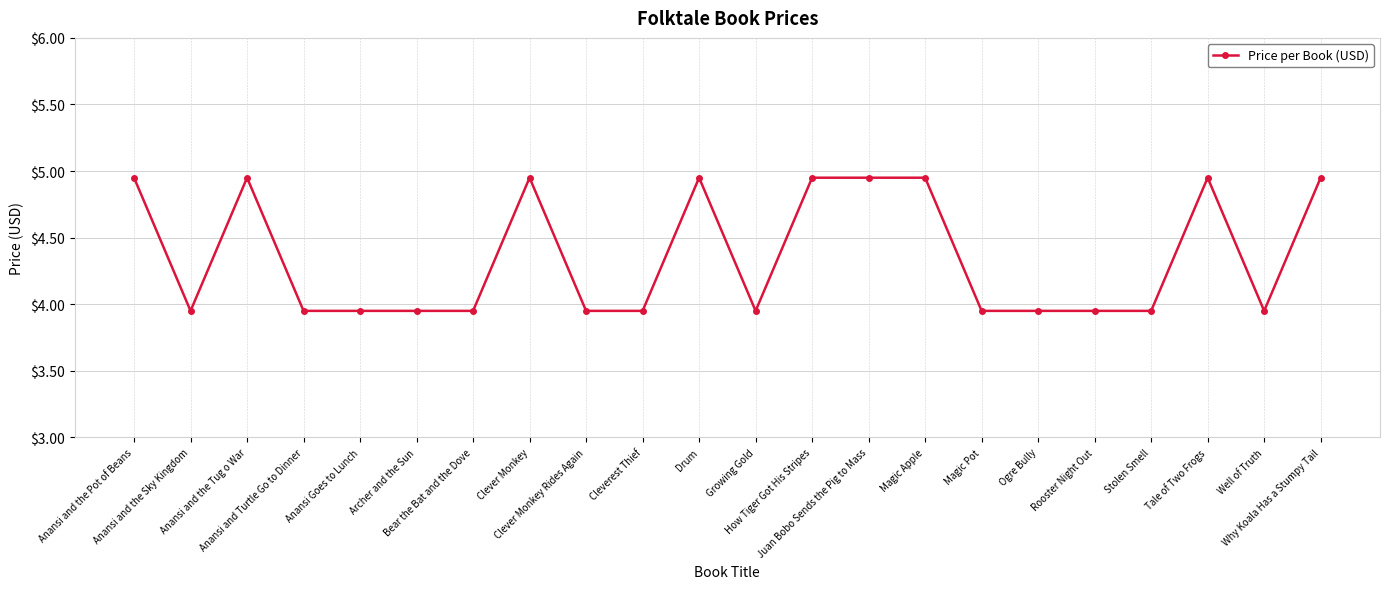

At which category does the data reach its first local valley?

Anansi and the Sky Kingdom